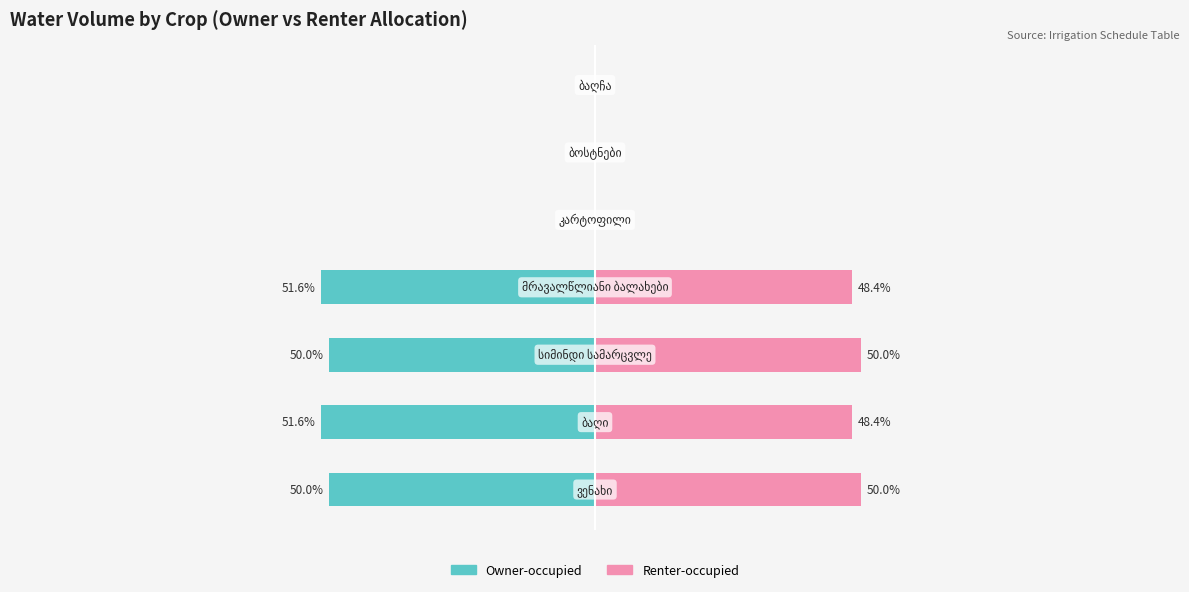

What is the value of the Owner-occupied bar at the 1st from the left?

-50.0